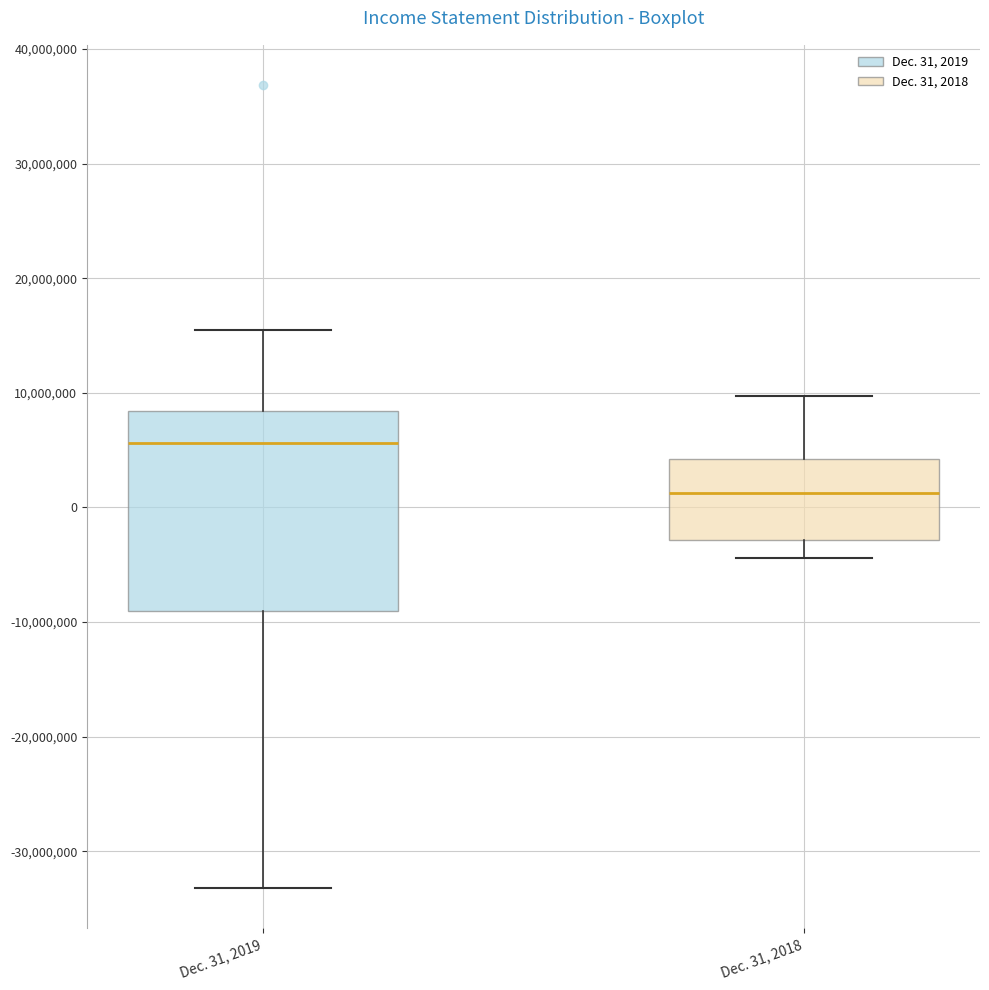

Where is the upper edge of the box for Dec. 31, 2019 on the y-axis? The values are not printed on the chart, so give them approximately, as read against the axis.

8000000